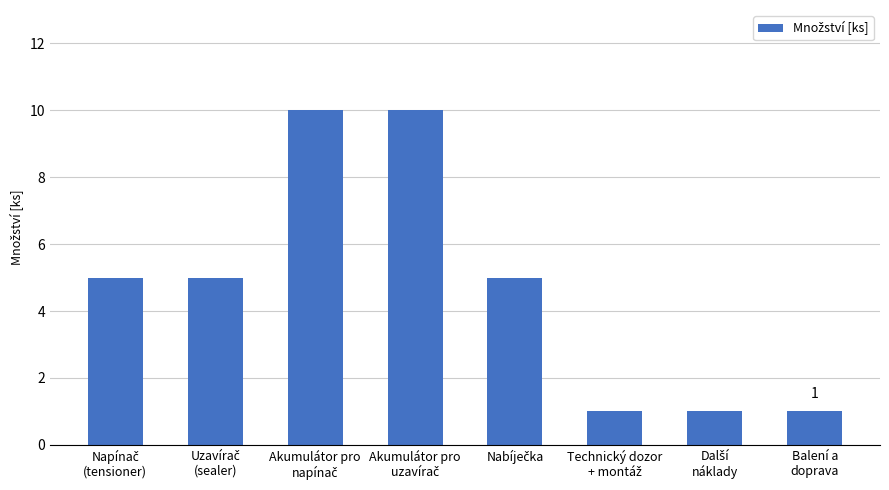

What is the difference between the second highest and second lowest values?

9